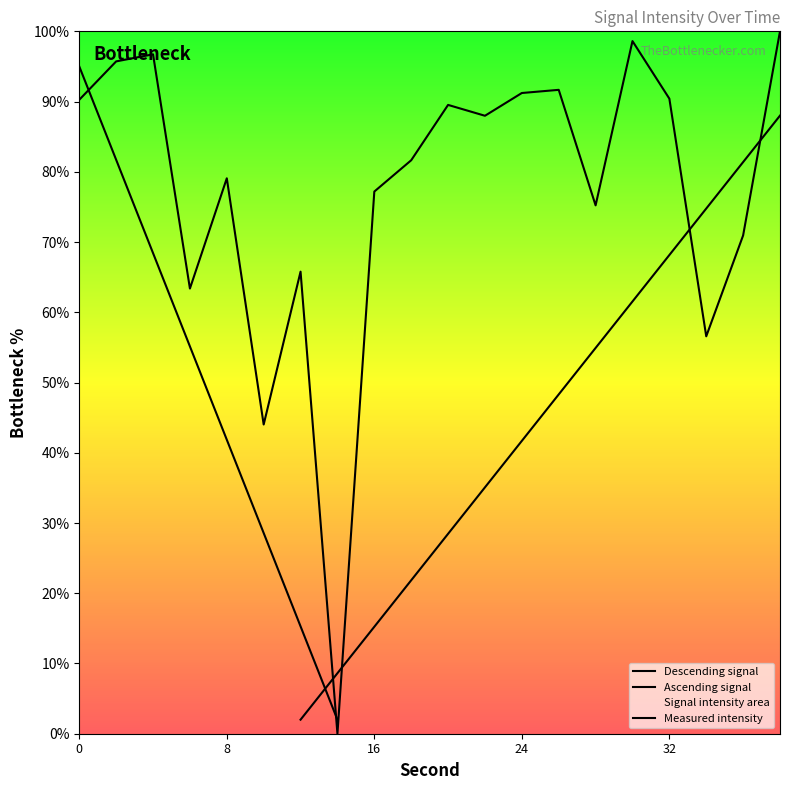

List the labels in order of value, smallest first.

14, 10, 34, 6, 12, 36, 28, 16, 8, 18, 22, 20, 0, 32, 24, 26, 2, 4, 30, 38